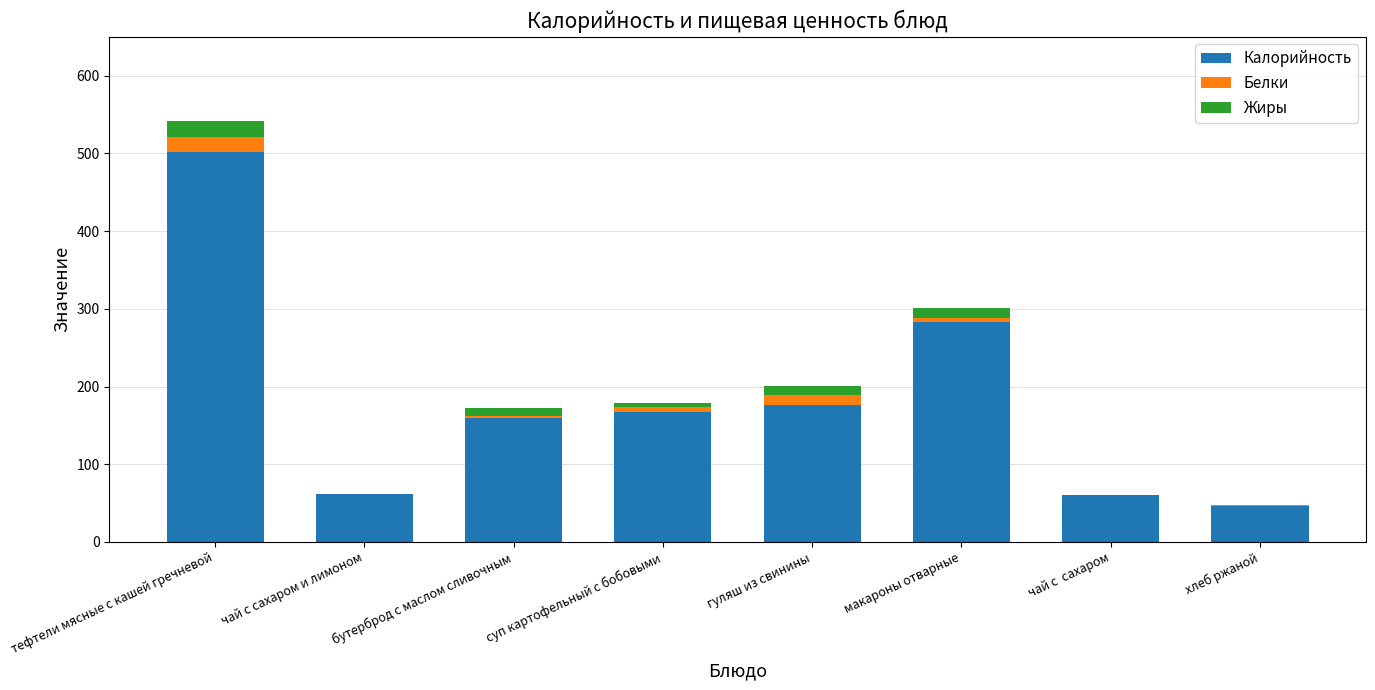

At which category is the sum across all series the highest?

тефтели мясные с кашей гречневой